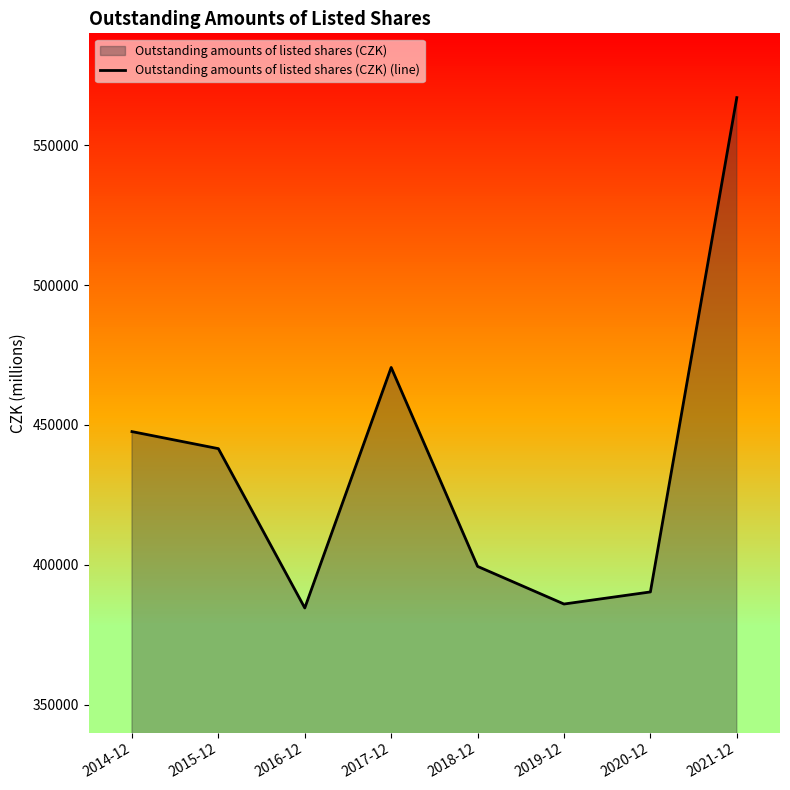

Count the number of data series in this chart.

1